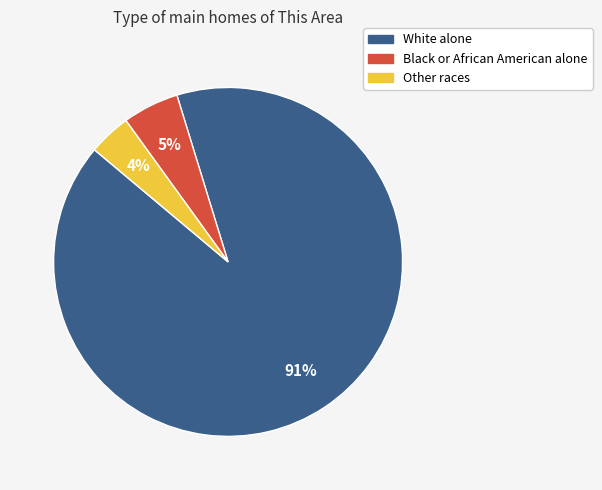

To the nearest percent, what is the difference between the largest and smallest slice percentages?

87%